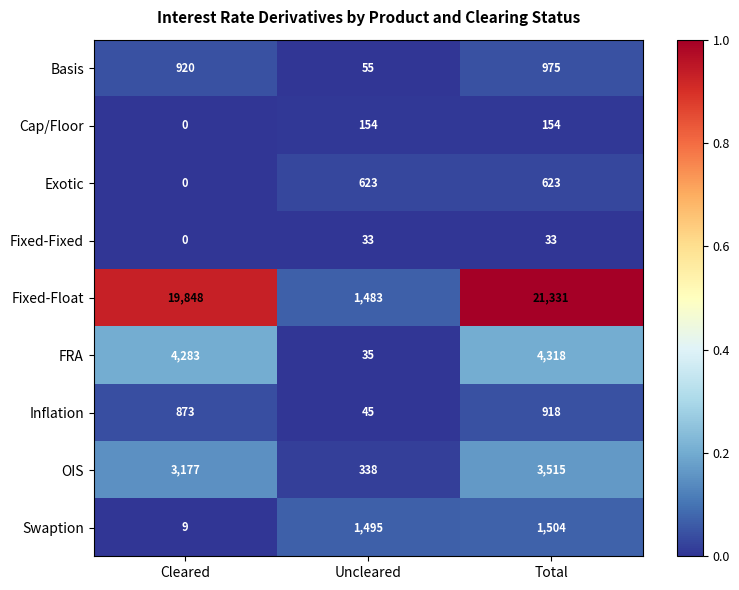

Reading left to right, what are all the values shown in this chart?

Basis: Cleared=920	Uncleared=55	Total=975
Cap/Floor: Cleared=0	Uncleared=154	Total=154
Exotic: Cleared=0	Uncleared=623	Total=623
Fixed-Fixed: Cleared=0	Uncleared=33	Total=33
Fixed-Float: Cleared=19848	Uncleared=1483	Total=21331
FRA: Cleared=4283	Uncleared=35	Total=4318
Inflation: Cleared=873	Uncleared=45	Total=918
OIS: Cleared=3177	Uncleared=338	Total=3515
Swaption: Cleared=9	Uncleared=1495	Total=1504